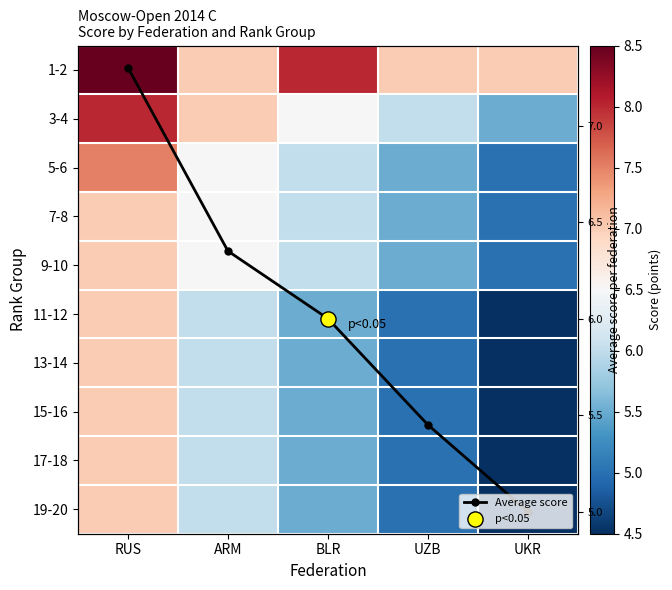

What is the difference between the highest and lowest values at UZB?

2.0